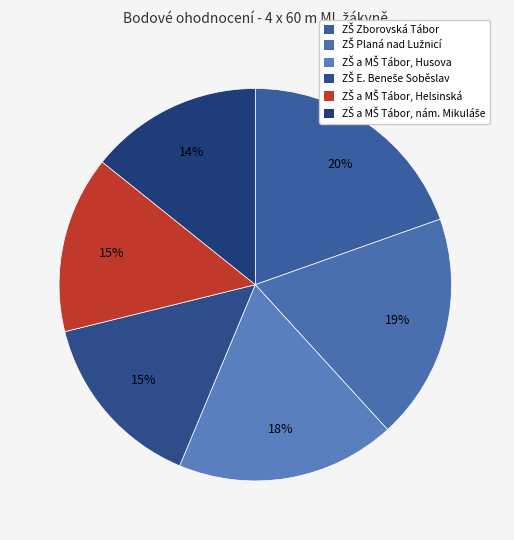

How many slices are in this pie chart?

6